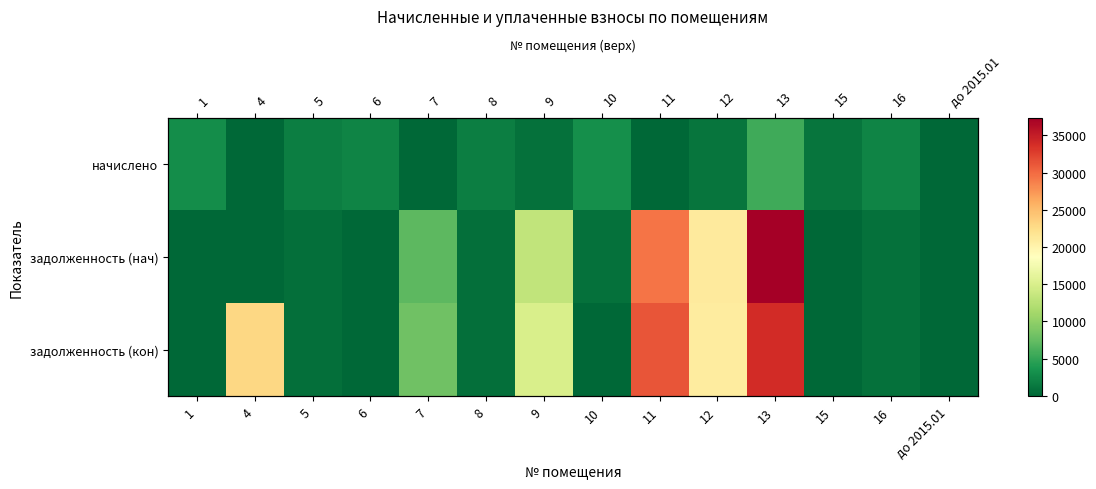

List the labels in order of задолженность (кон) value, largest first.

13, 11, 4, 12, 9, 7, 16, 8, 5, 1, 6, 10, 15, до 2015.01